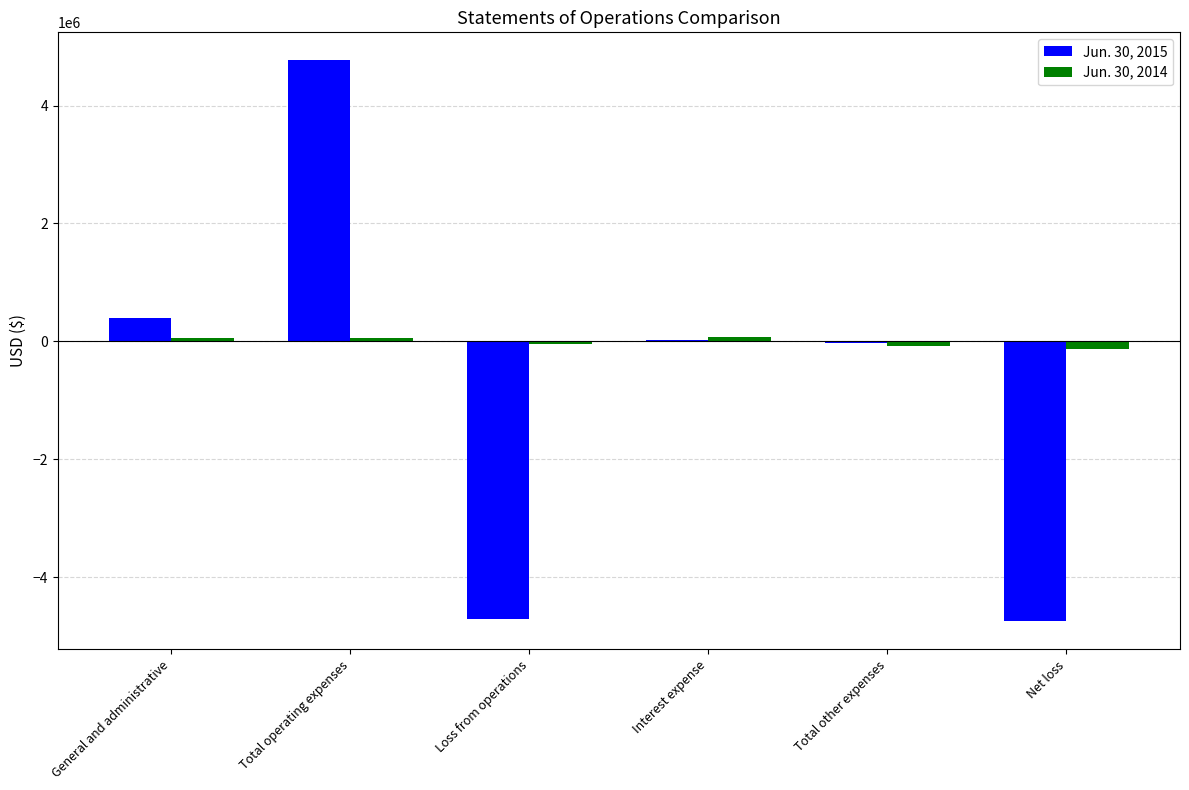

Which series has the largest total across all categories?

Jun. 30, 2014